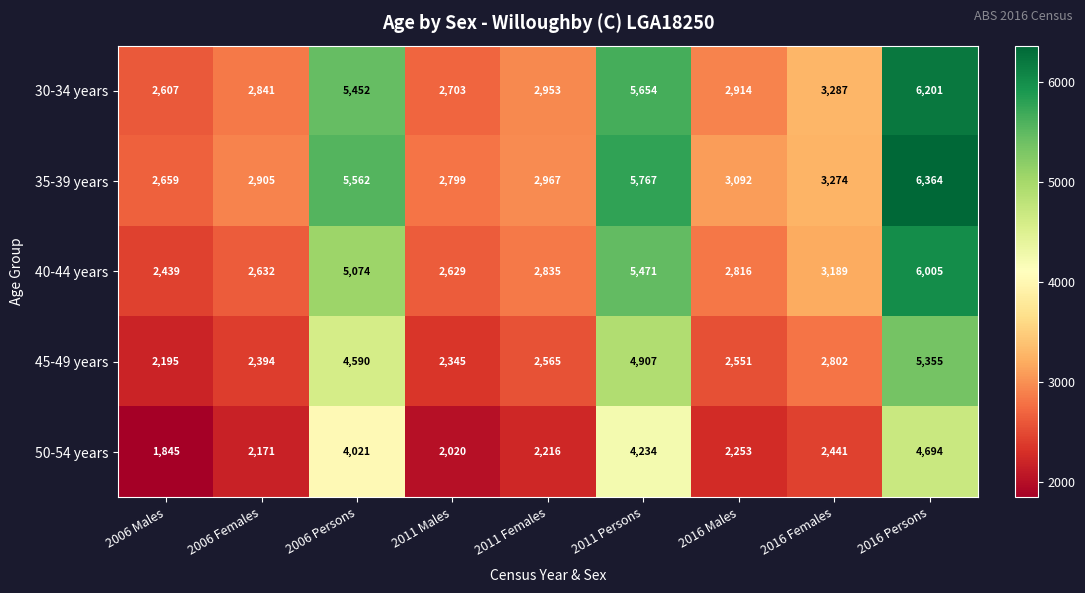

The 45-49 years series shows 3659 at 2006 Females. True or false?

False